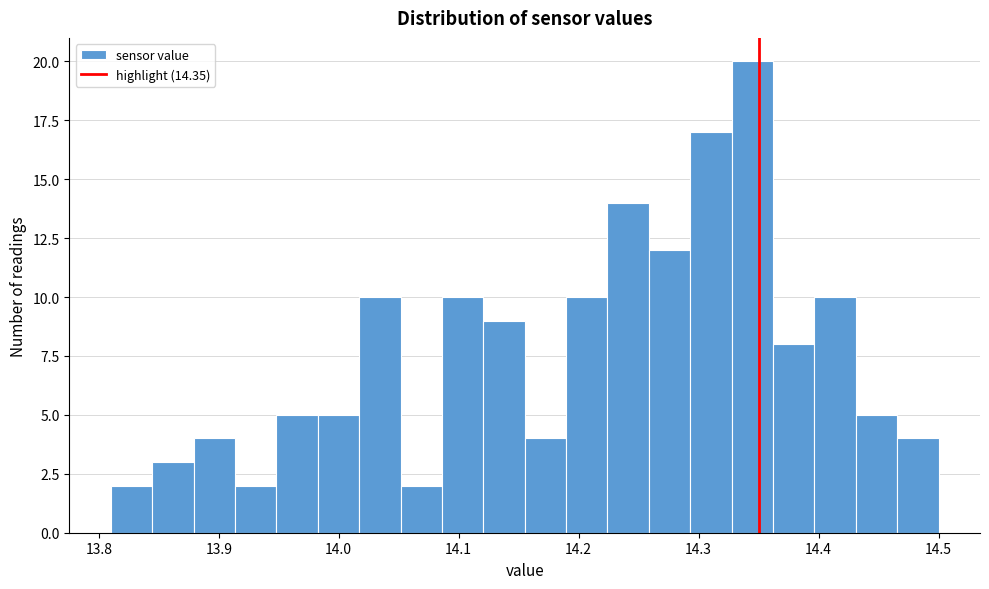

Around what value on the x-axis is the tallest bar? Give the approximate position of its centre, as read against the axis.

14.34